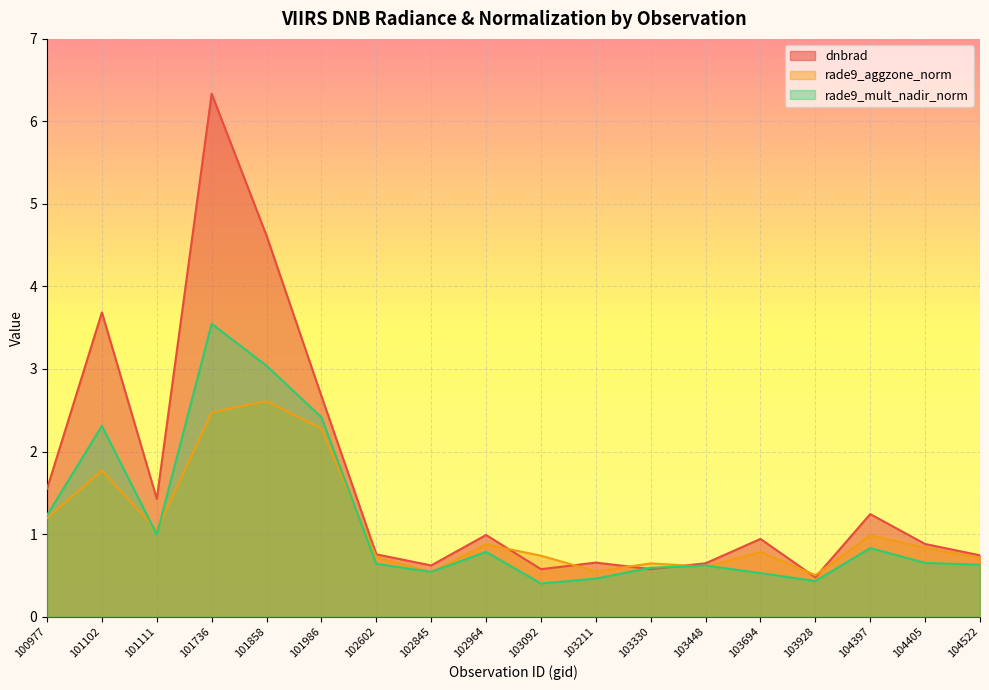

Reading left to right, transcribe all the data shown in this chart.

dnbrad: 1.5	3.7	1.4	6.3	4.6	2.7	0.8	0.6	1.0	0.6	0.7	0.6	0.6	0.9	0.5	1.2	0.9	0.7
rade9_aggzone_norm: 1.2	1.8	1.0	2.5	2.6	2.3	0.7	0.5	0.9	0.7	0.5	0.6	0.6	0.8	0.5	1.0	0.8	0.7
rade9_mult_nadir_norm: 1.2	2.3	1.0	3.5	3.0	2.4	0.6	0.5	0.8	0.4	0.5	0.6	0.6	0.5	0.4	0.8	0.7	0.6